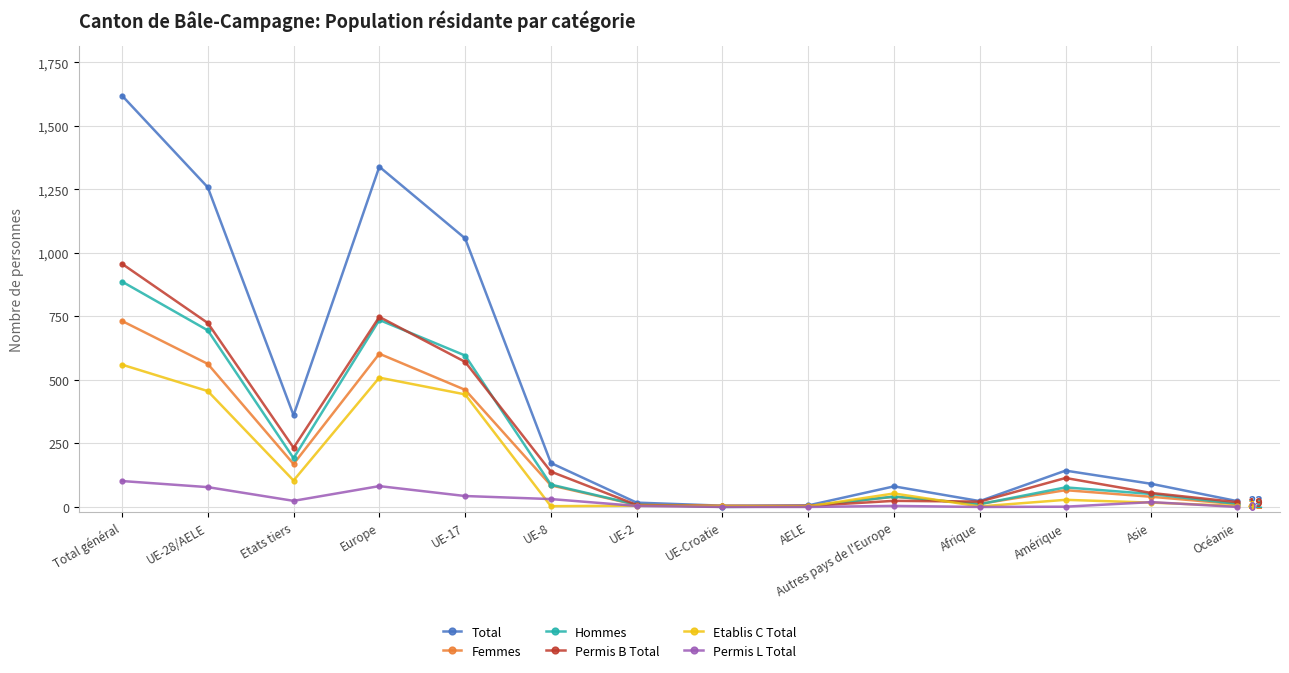

What is the approximate value of Hommes at UE-8, to the nearest 10?

90